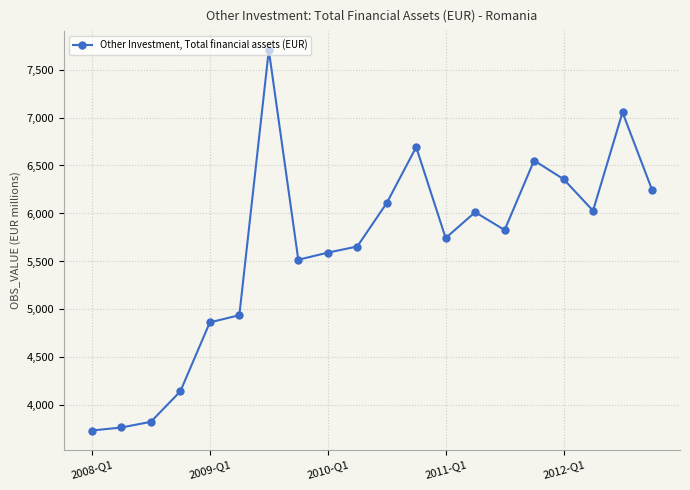

What is the average value?

5619.3